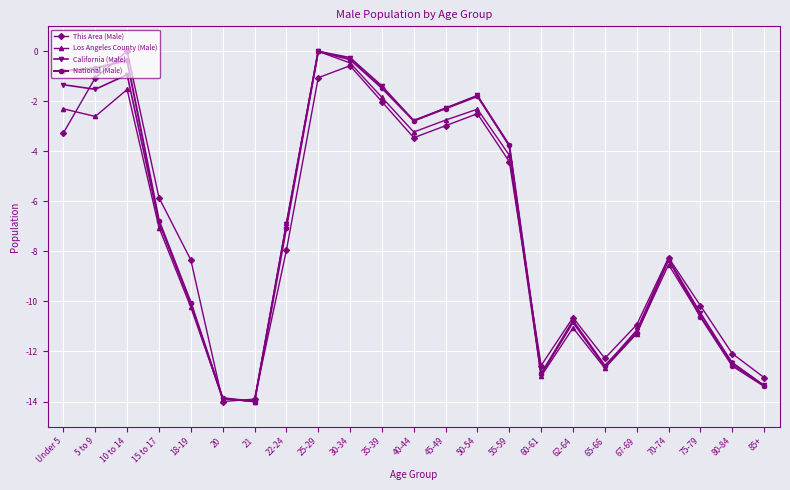

Which series changed the most between 5 to 9 and 45-49?

This Area (Male)